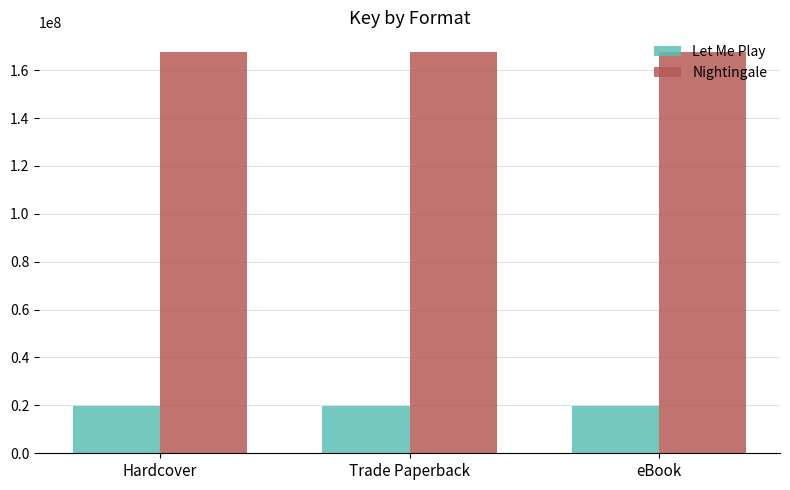

Reading left to right, extract all data points from this chart.

Let Me Play: Hardcover=19626324	Trade Paperback=19626324	eBook=19626324
Nightingale: Hardcover=167418180	Trade Paperback=167418180	eBook=167418180